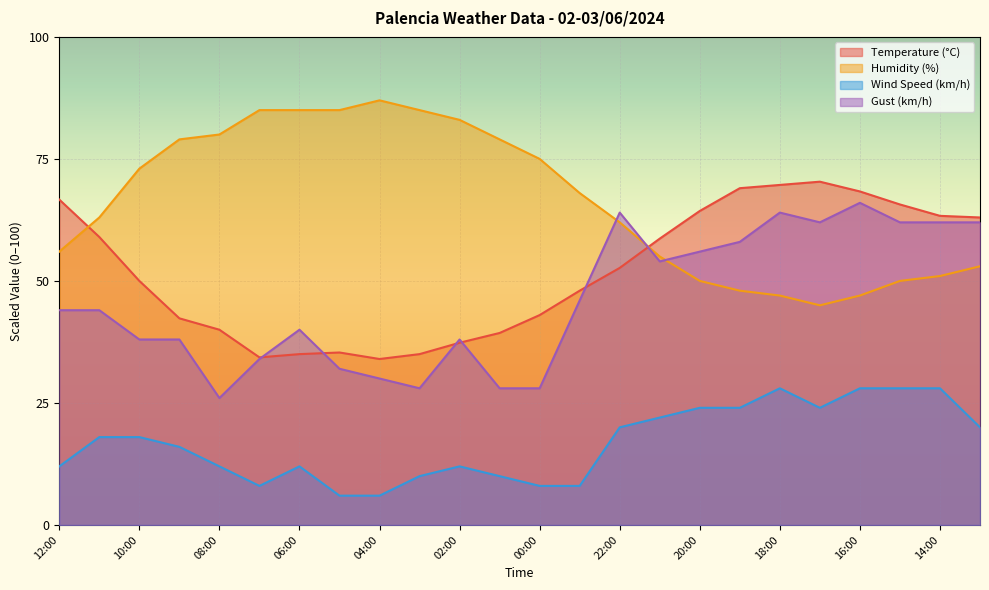

How many data points in Gust (km/h) are above 44?

11